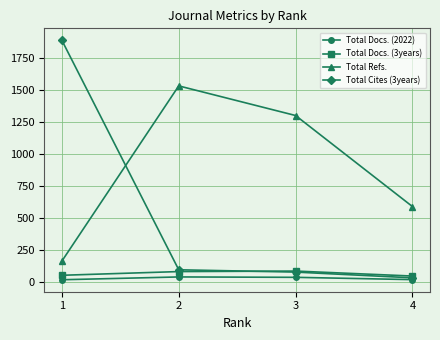

What is the highest value of the Total Refs. series?

1535